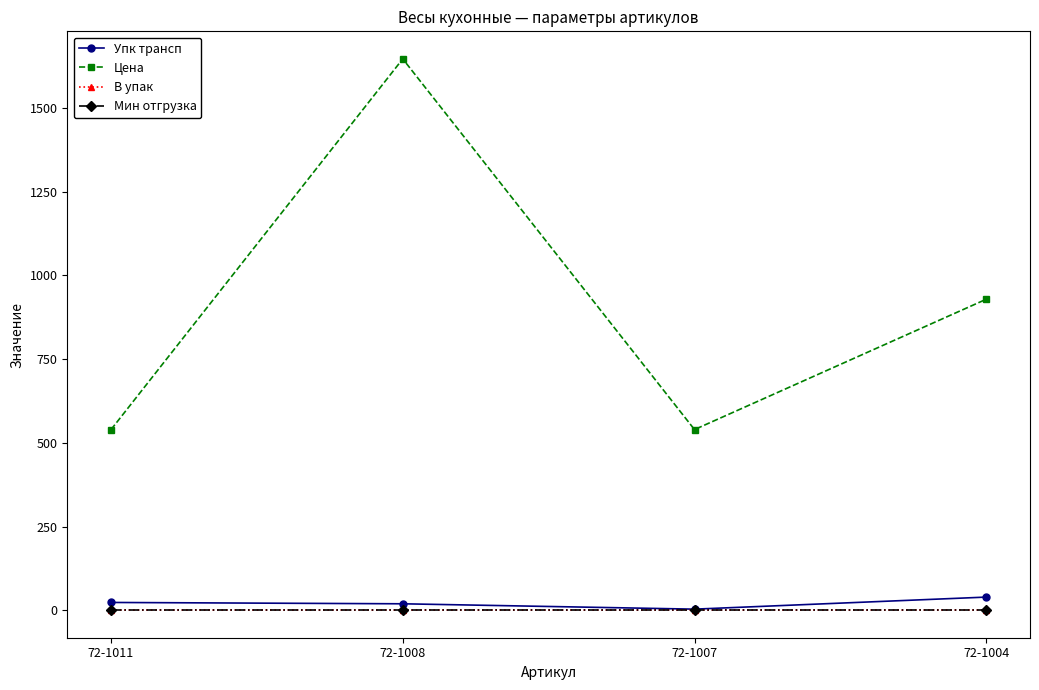

Does the chart have visible grid lines?

No